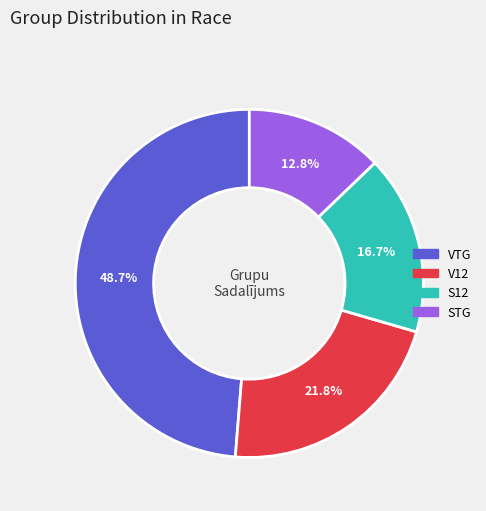

What is the ratio of the value at V12 to the value at STG?

1.7